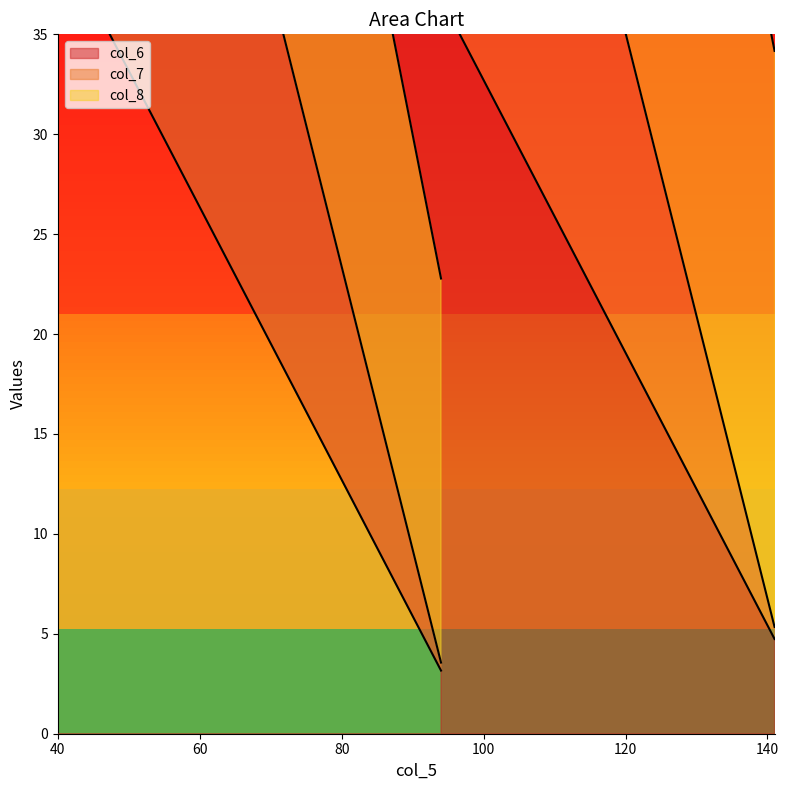

What is the label of the 4th point from the right?

94